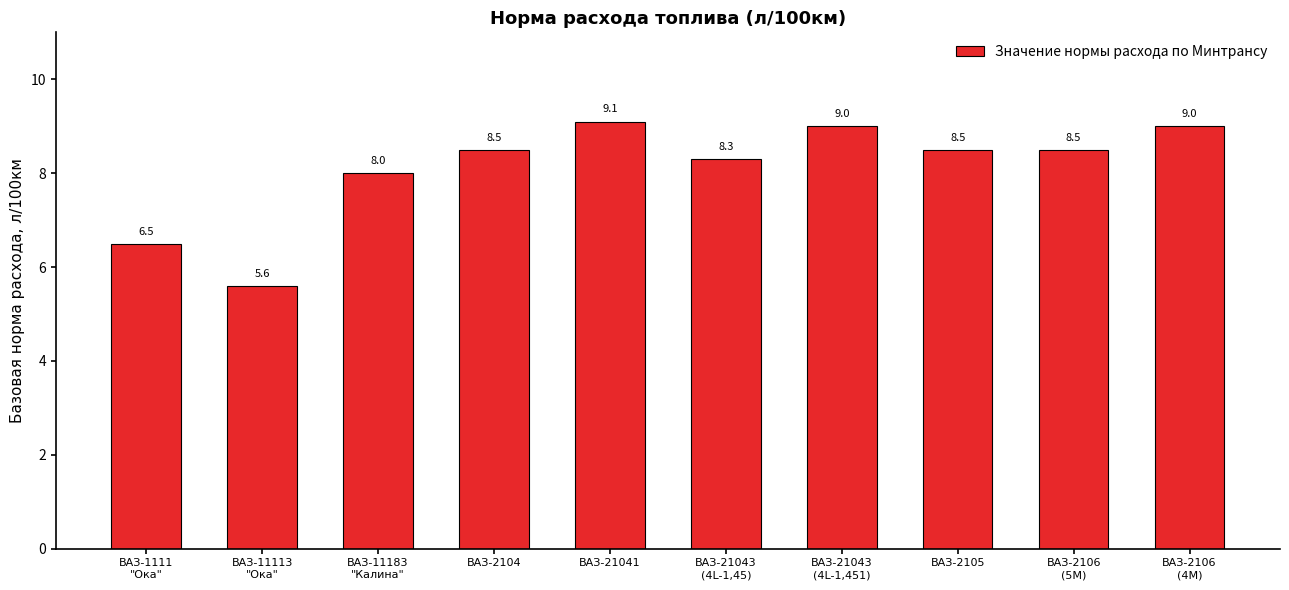

Are the bars horizontal?

No